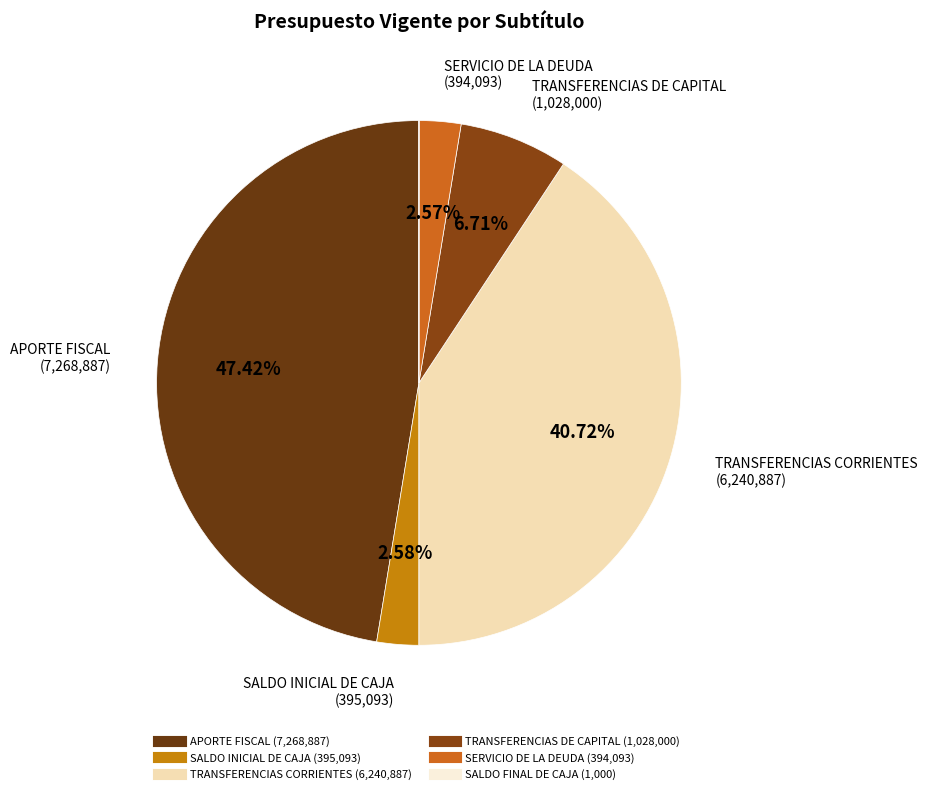

Does any single category account for the majority?

No